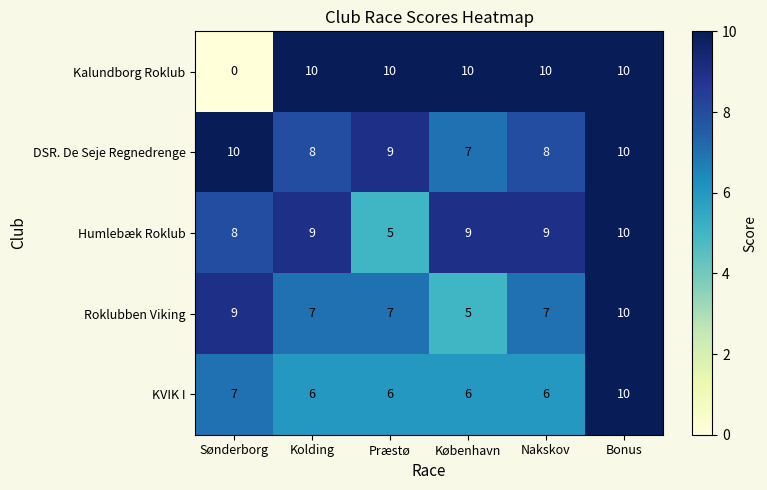

Reading left to right, list all the values displayed in this chart.

Kalundborg Roklub: 0	10	10	10	10	10
DSR. De Seje Regnedrenge: 10	8	9	7	8	10
Humlebæk Roklub: 8	9	5	9	9	10
Roklubben Viking: 9	7	7	5	7	10
KVIK I: 7	6	6	6	6	10